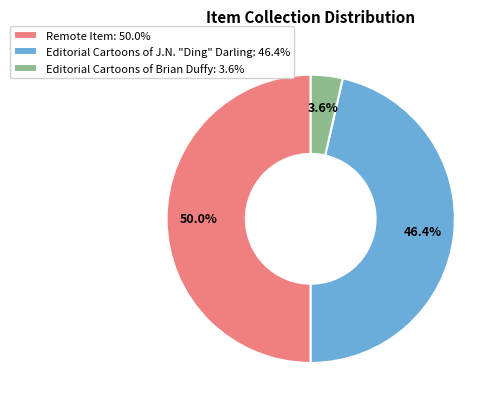

How many slices are in this pie chart?

3